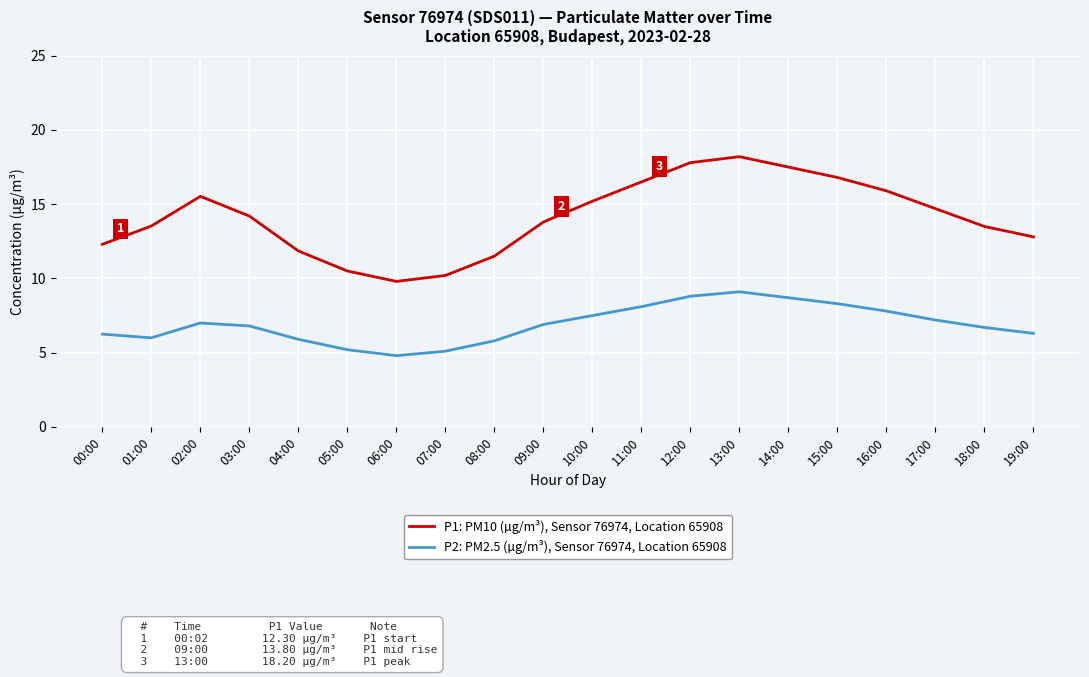

What is the average value of the P2: PM2.5 (µg/m³), Sensor 76974, Location 65908 series?

6.9